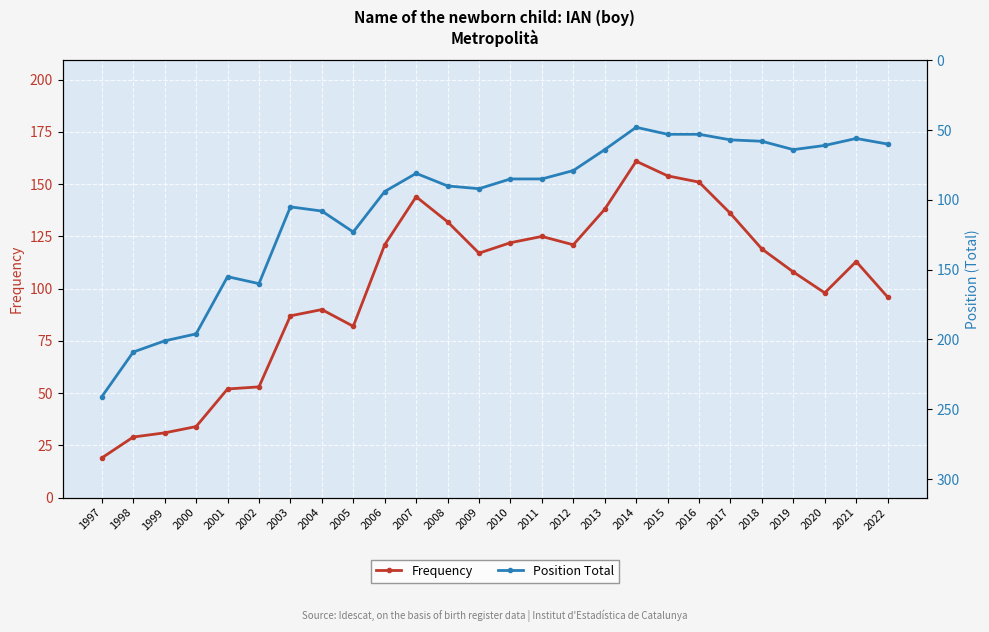

At how many categories does at least one series exceed 65?

26